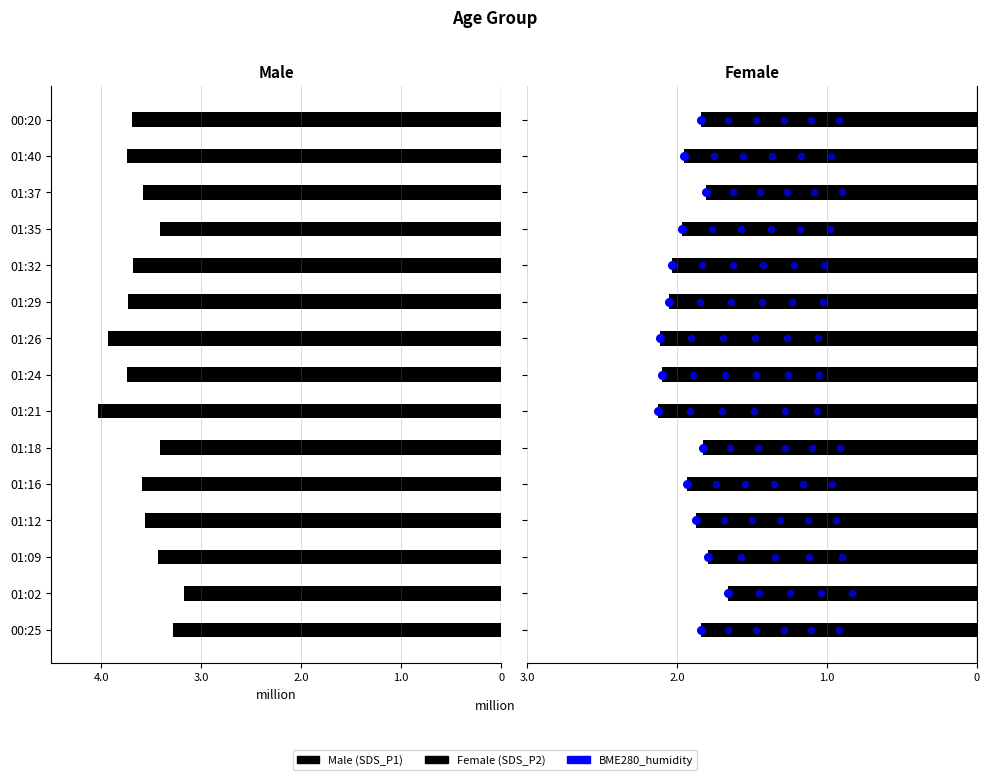

Which series has the largest Y range (max minus min)?

Male